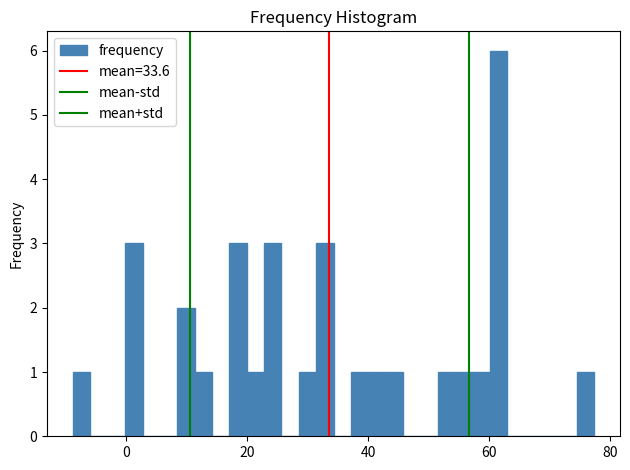

Read against the x-axis, roughly where is the centre of the tallest bar?

62